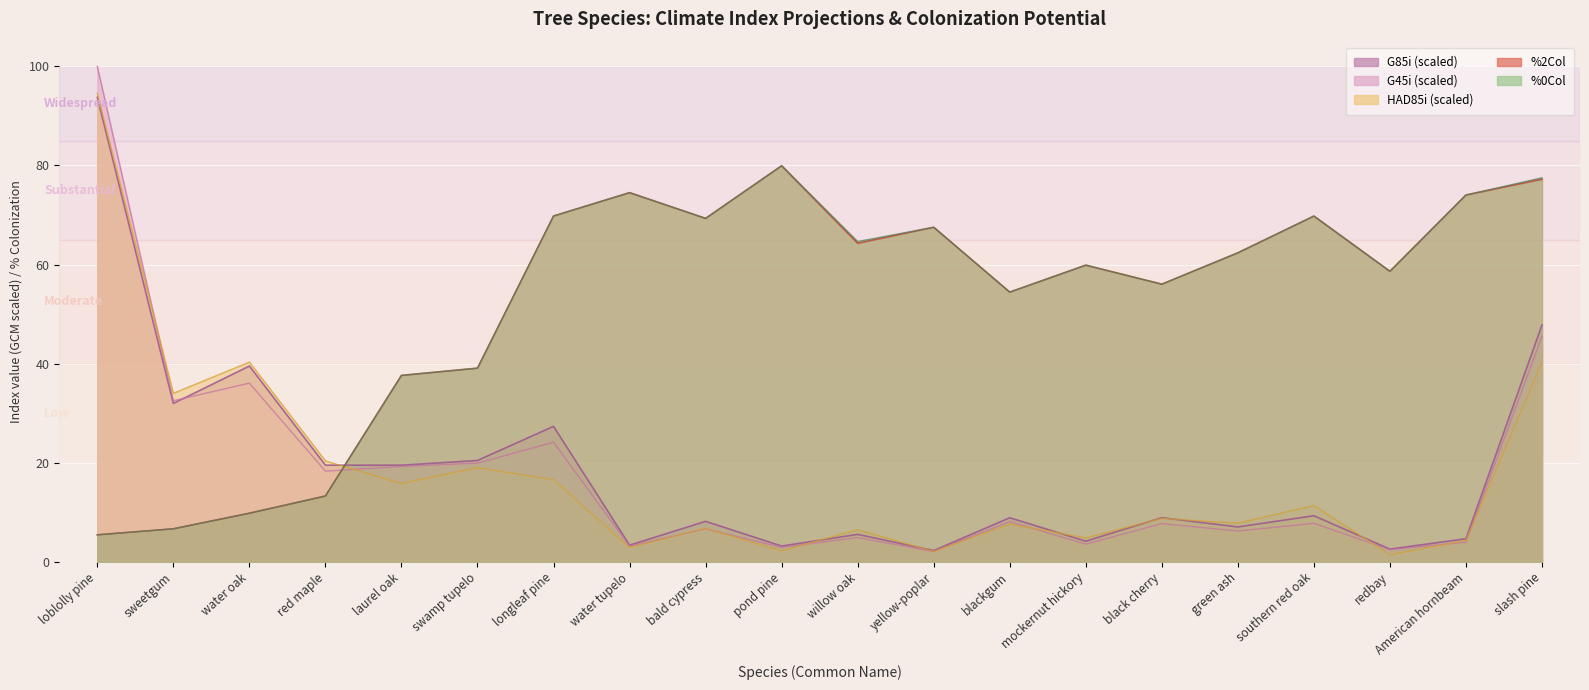

At which label does HAD85i reach its peak?

loblolly pine